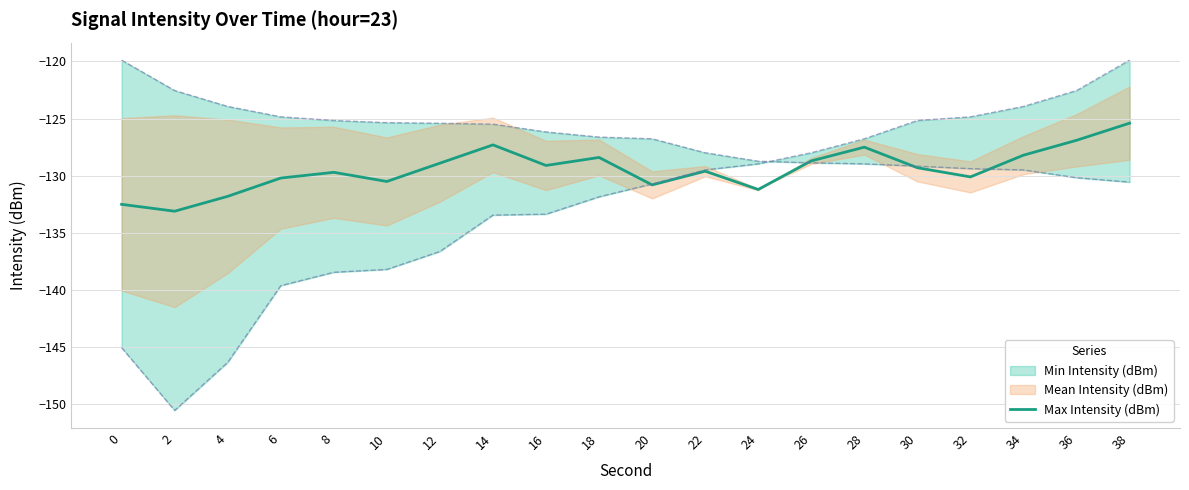

What is the sum of the values at 2 and 14?

-260.4